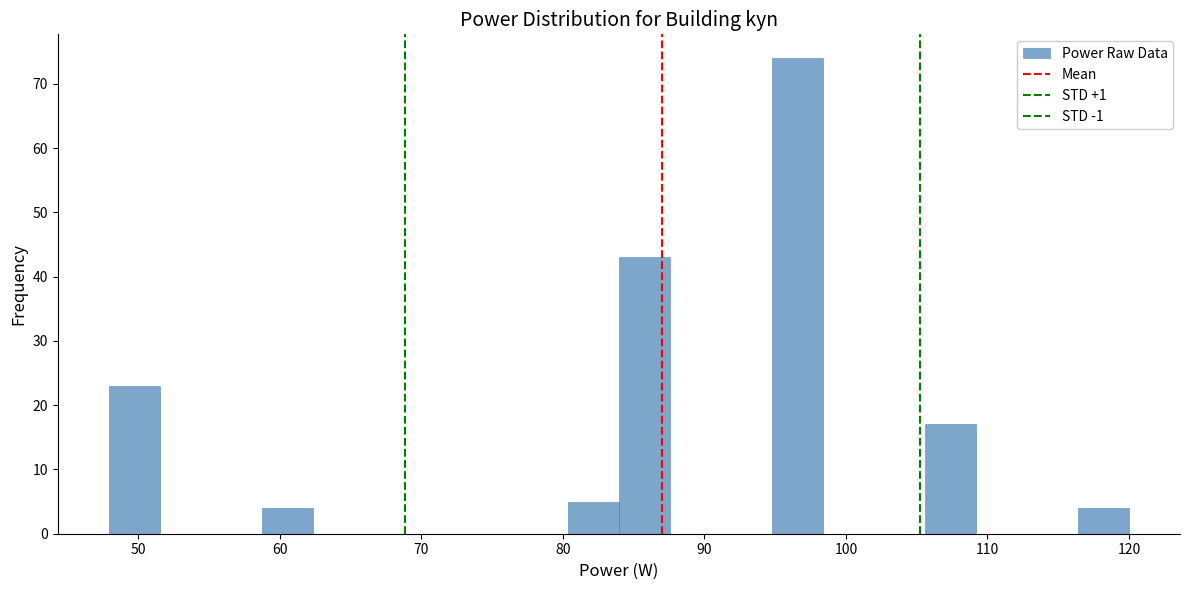

Around what value on the x-axis is the tallest bar? Give the approximate position of its centre, as read against the axis.

97